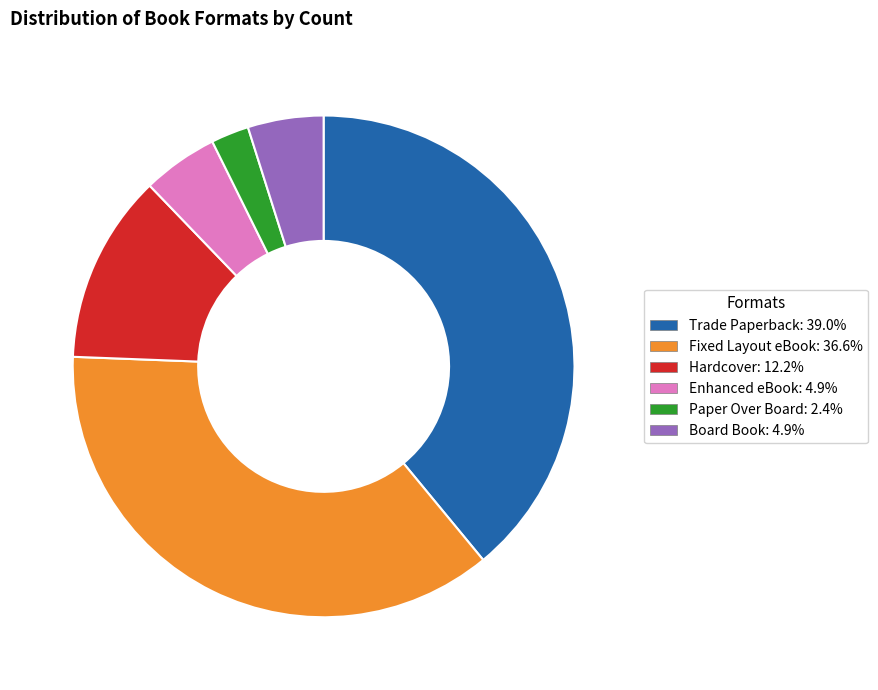

Between Fixed Layout eBook and Paper Over Board, which is larger?

Fixed Layout eBook